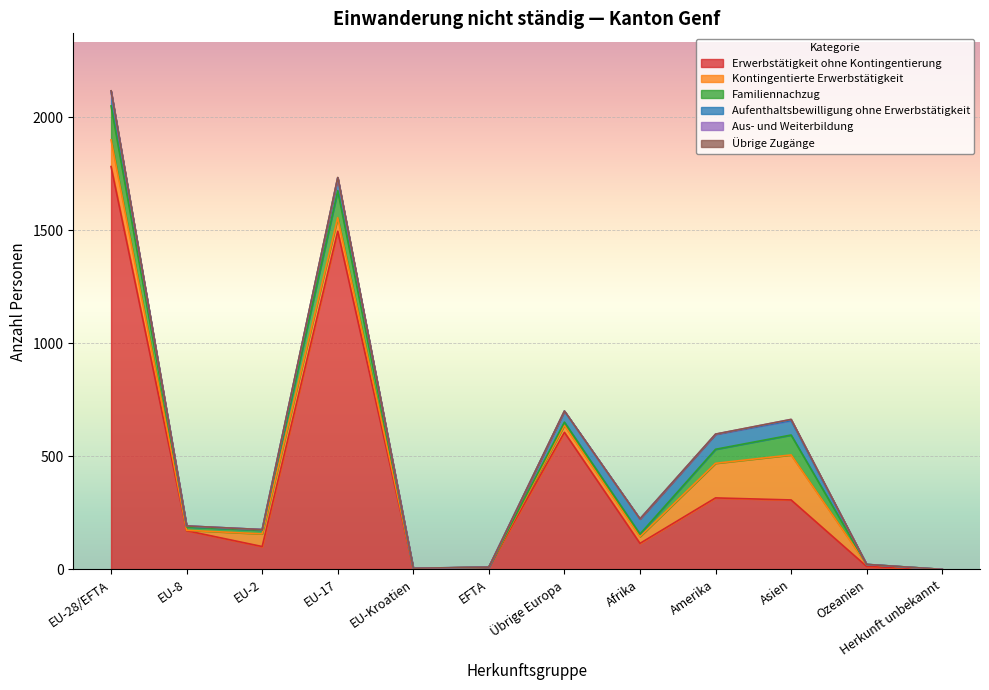

Which label corresponds to the smallest value in the chart?

Herkunft unbekannt